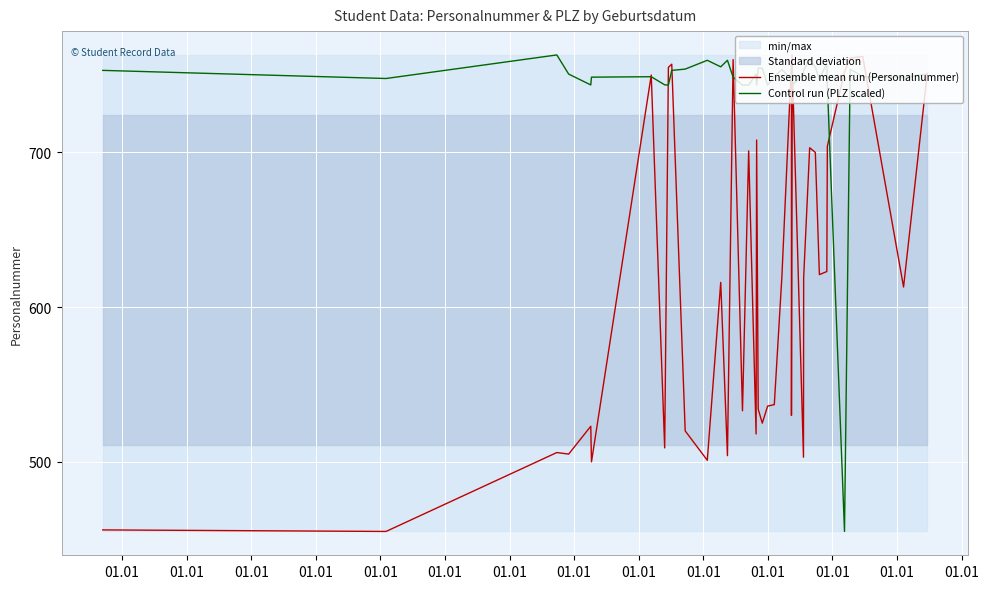

At which category does Ensemble mean run (Personalnummer) reach its first local peak?

01.01